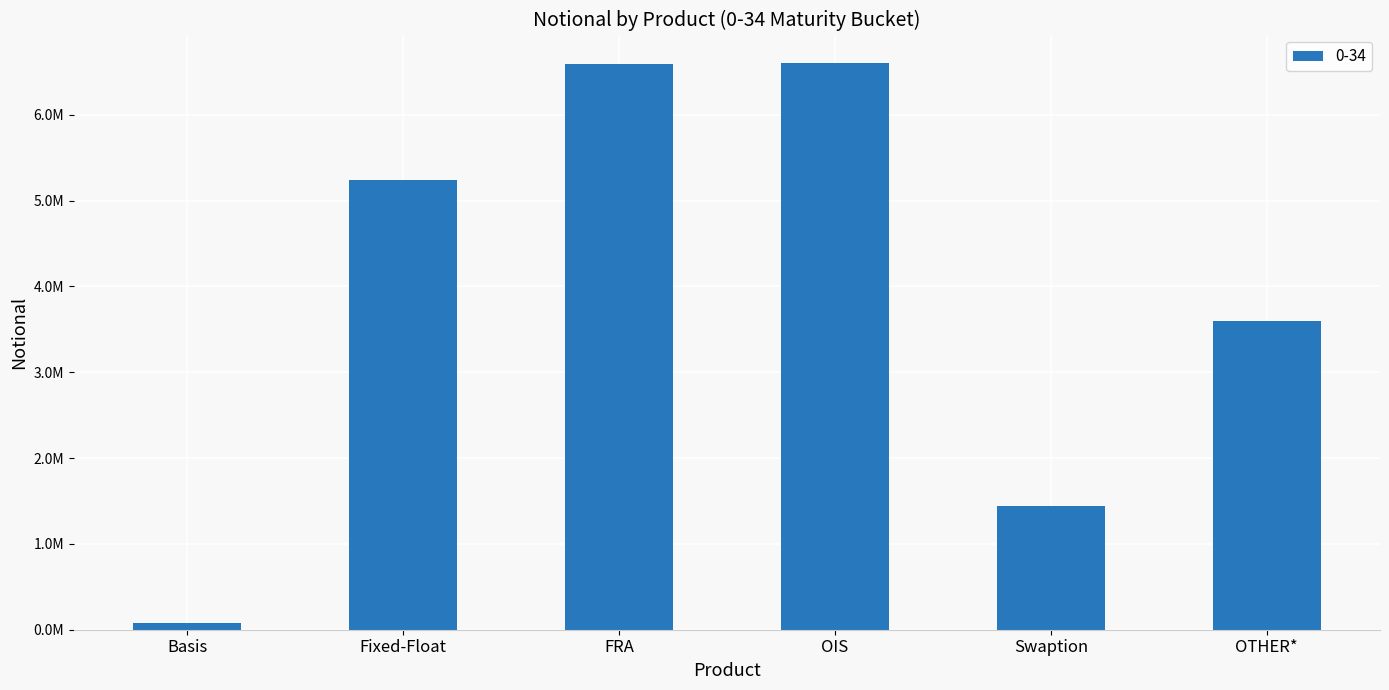

What is the sum of all values?

23552391